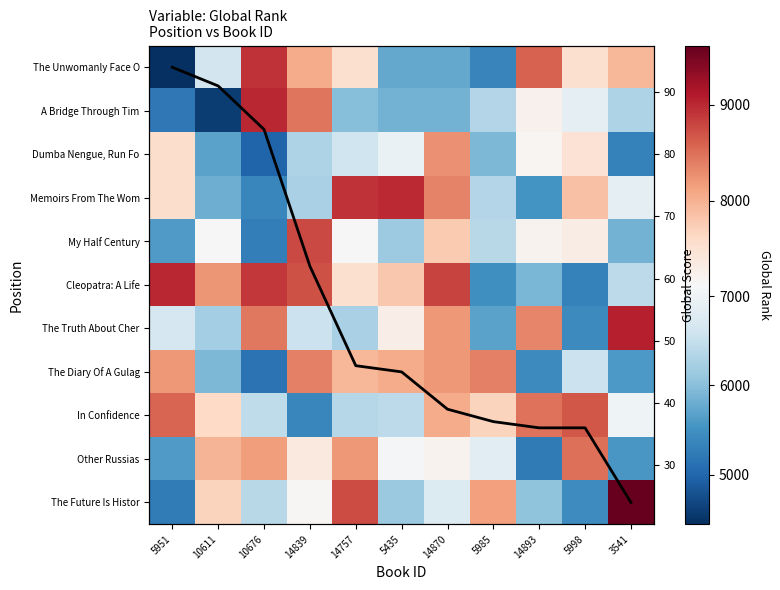

How many data points in Global Score are above 45?

5